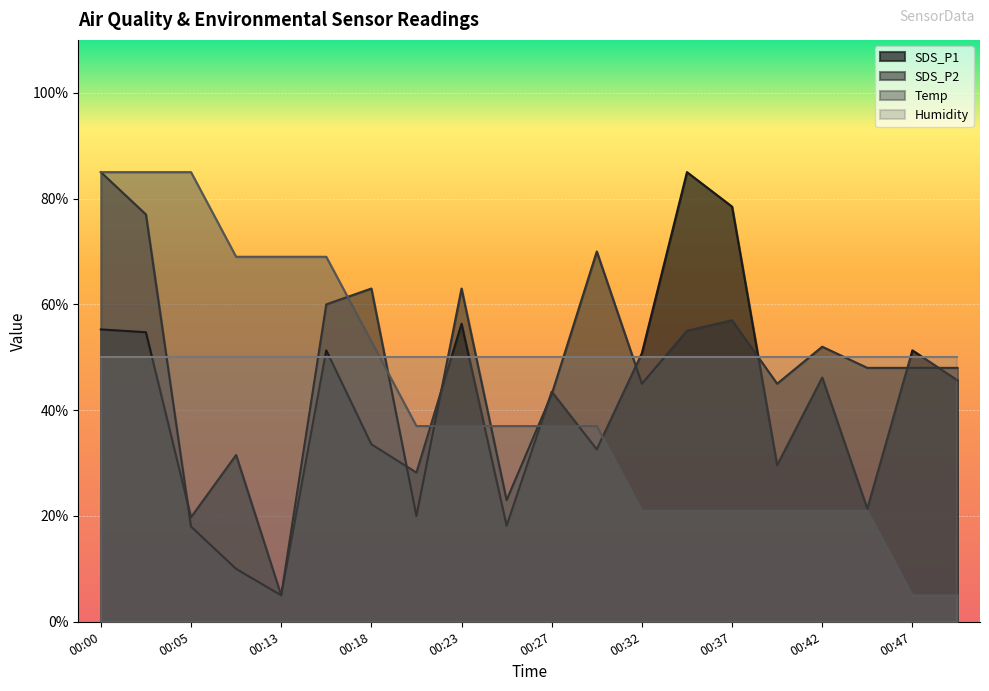

True or false: SDS_P1 has a value of 50.8 at 00:32.

True